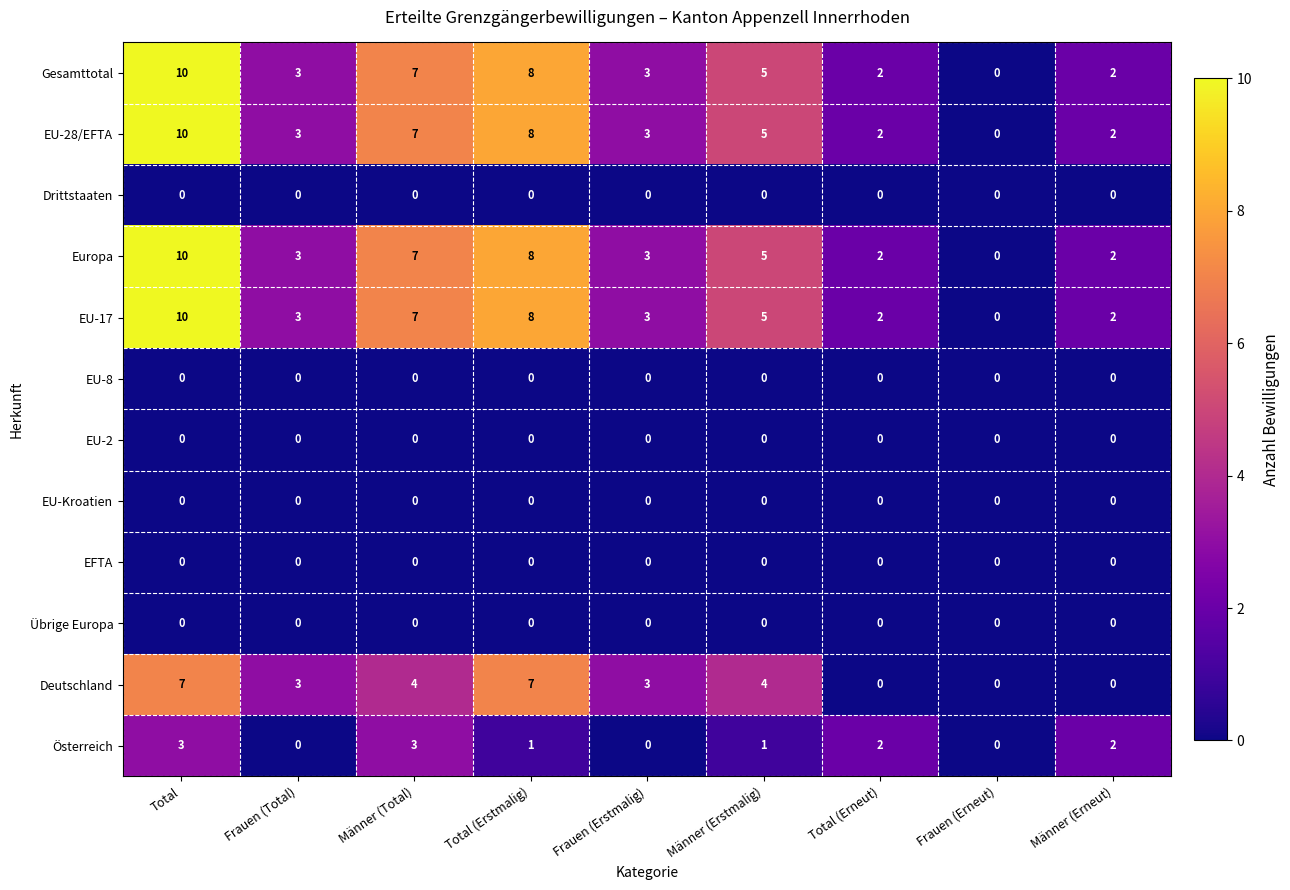

The Drittstaaten series shows 0 at Männer (Total). True or false?

True